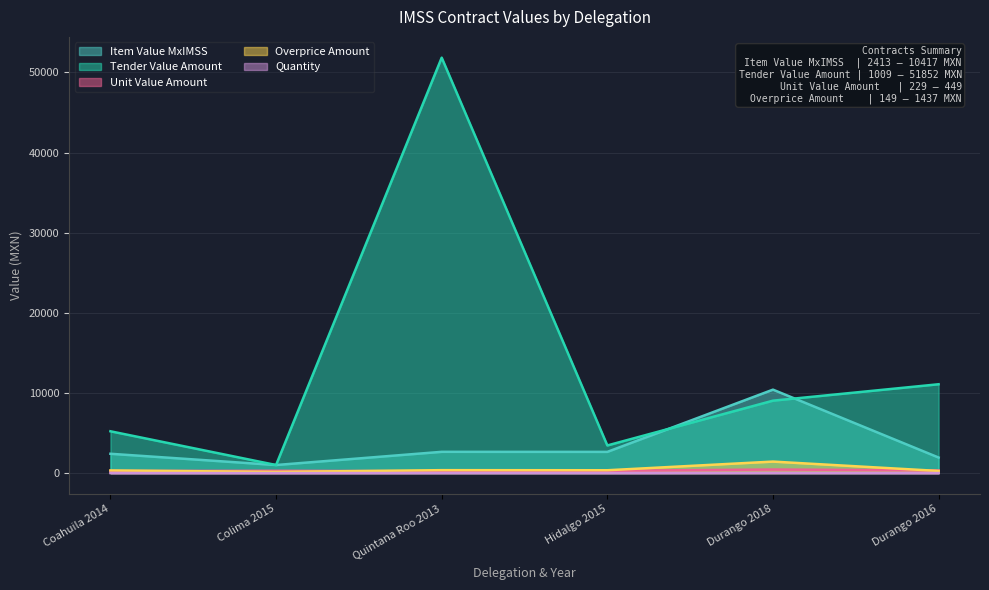

Reading left to right, extract all data points from this chart.

contracts.items.valueMxIMSS: Coahuila 2014=2412.8	Colima 2015=1009.2	Quintana Roo 2013=2656.4	Hidalgo 2015=2649.4	Durango 2018=10416.8	Durango 2016=1943.0
tender.value.amount: Coahuila 2014=5220.0	Colima 2015=1009.2	Quintana Roo 2013=51852.0	Hidalgo 2015=3451.0	Durango 2018=9041.0	Durango 2016=11089.6
contracts.items.unit.value.amount: Coahuila 2014=260.0	Colima 2015=290.0	Quintana Roo 2013=229.0	Hidalgo 2015=285.5	Durango 2018=449.0	Durango 2016=335.0
contracts.items.unit.value.amountOverpriceMxIMSS: Coahuila 2014=332.8	Colima 2015=149.0	Quintana Roo 2013=366.4	Hidalgo 2015=355.6	Durango 2018=1436.8	Durango 2016=268.0
contracts.items.quantity: Coahuila 2014=8.0	Colima 2015=3.0	Quintana Roo 2013=10.0	Hidalgo 2015=8.0	Durango 2018=20.0	Durango 2016=5.0